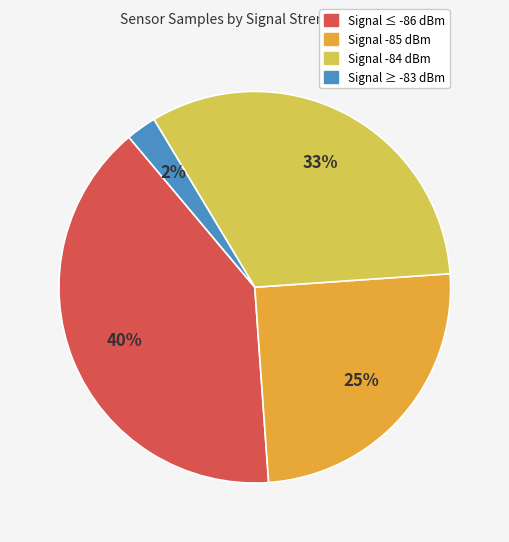

Does any single category account for the majority?

No